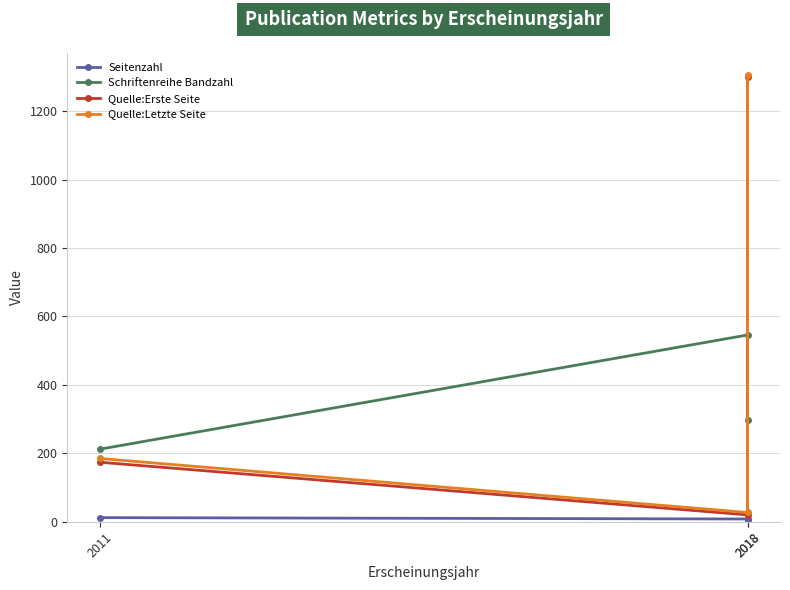

List the labels in order of Quelle:Letzte Seite value, largest first.

2018, 2011, 2018